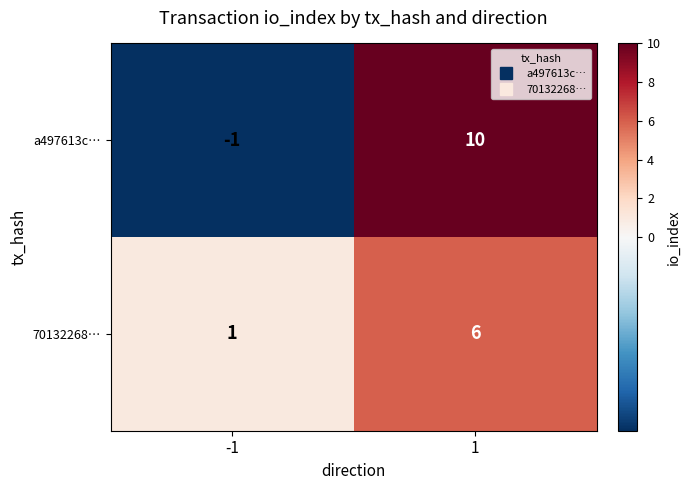

Which series has the largest total across all categories?

a497613c…